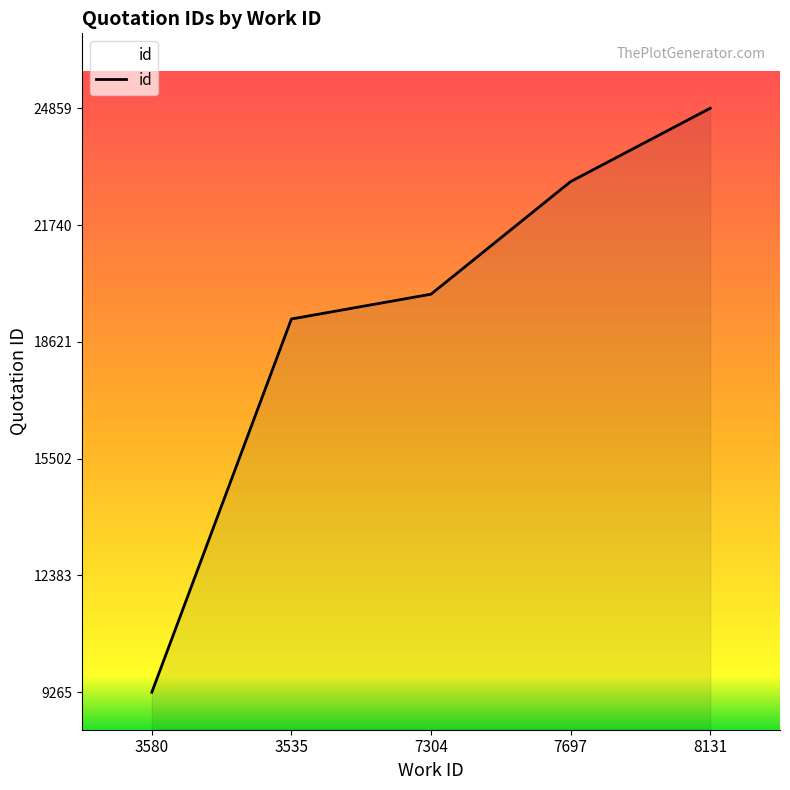

What is the minimum value shown in the chart?

9265